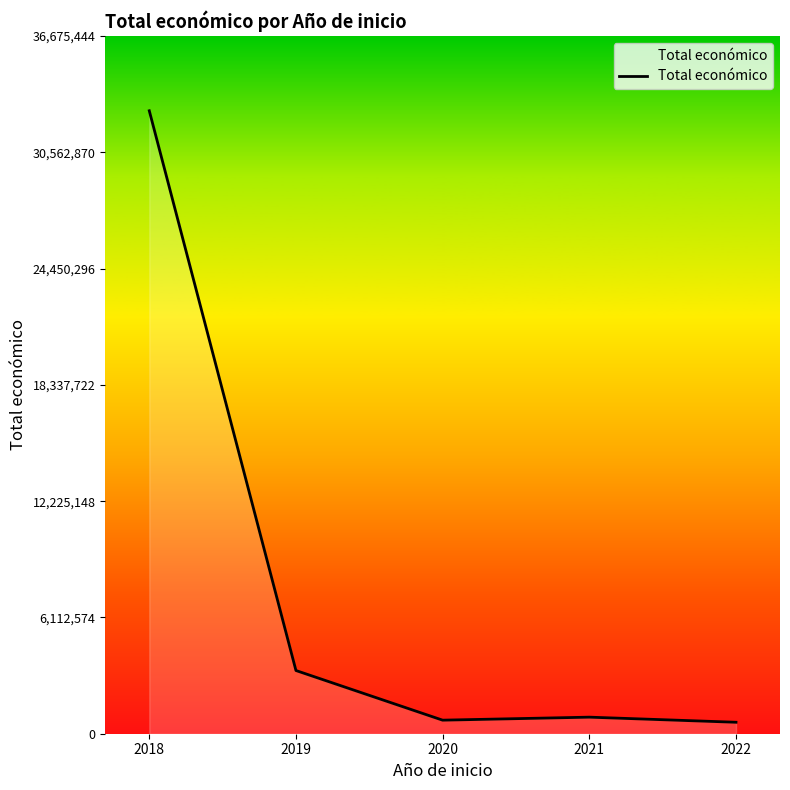

What is the difference between the values at 2019 and 2020?

2609837.8